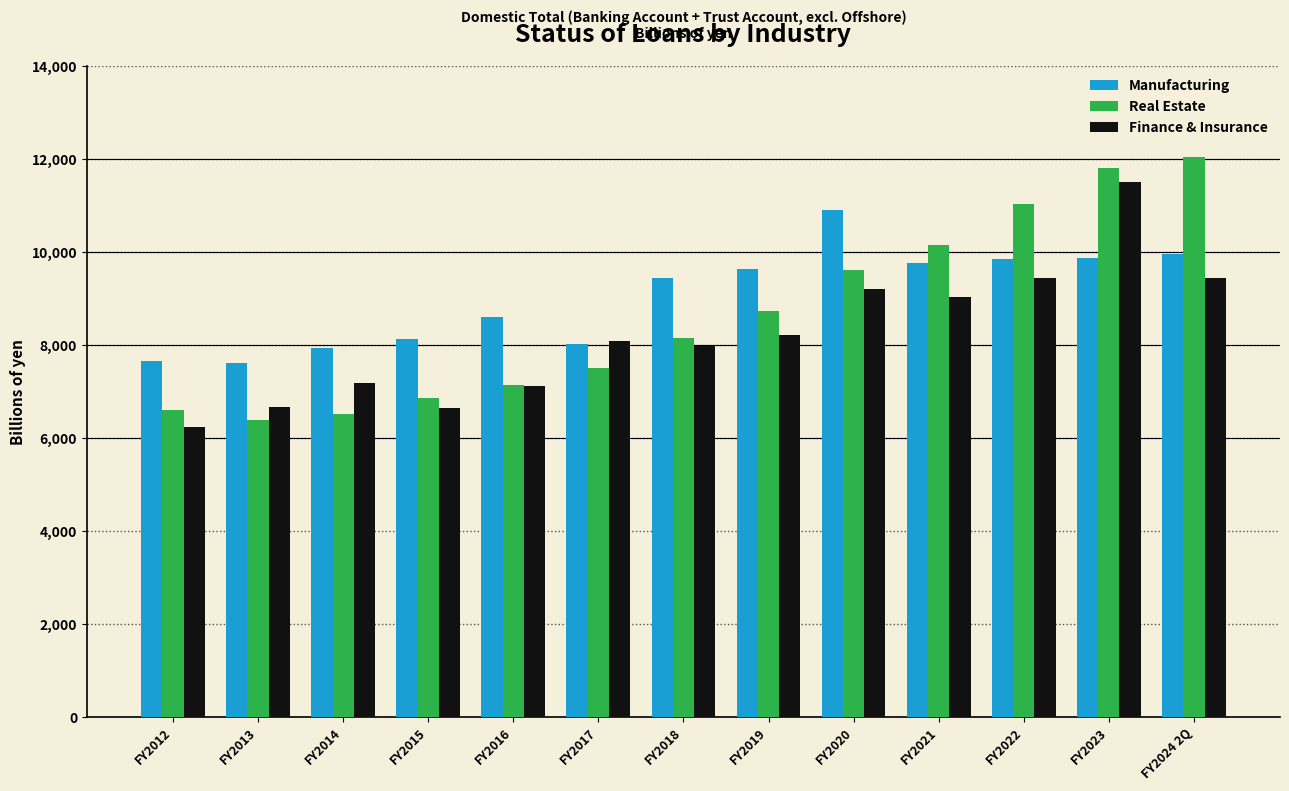

What is the average value of the Manufacturing series?

9036.4